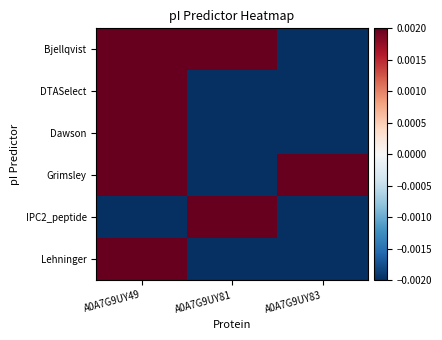

Which category has the lowest value across all series?

A0A7G9UY81